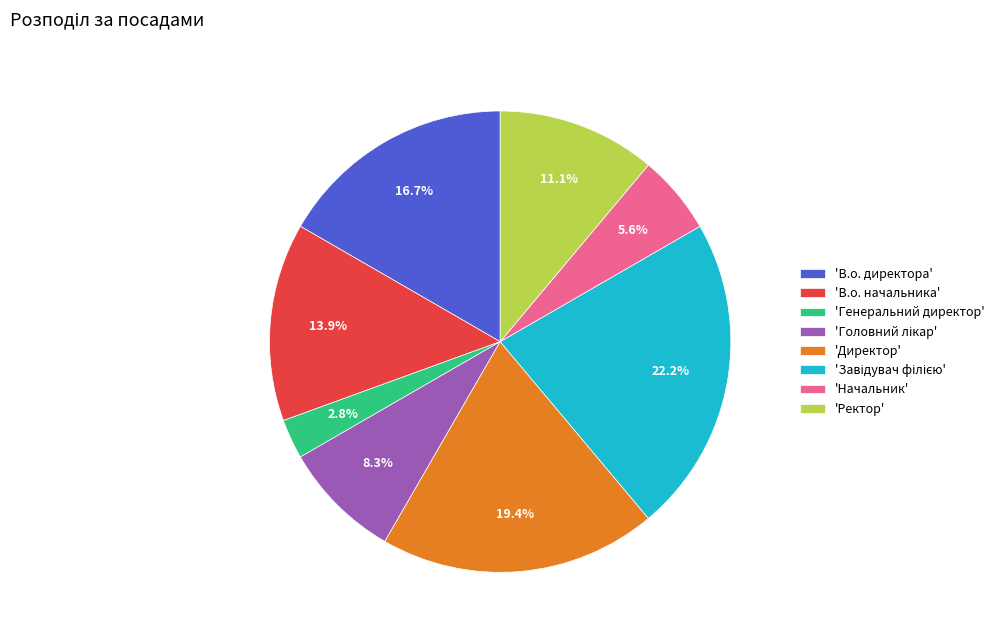

Count the number of slices in the pie.

8